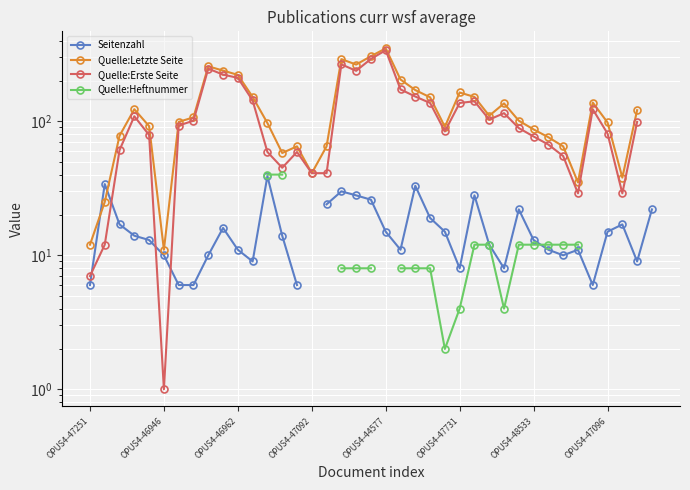

True or false: Quelle:Letzte Seite and Quelle:Heftnummer cross at least once.

False